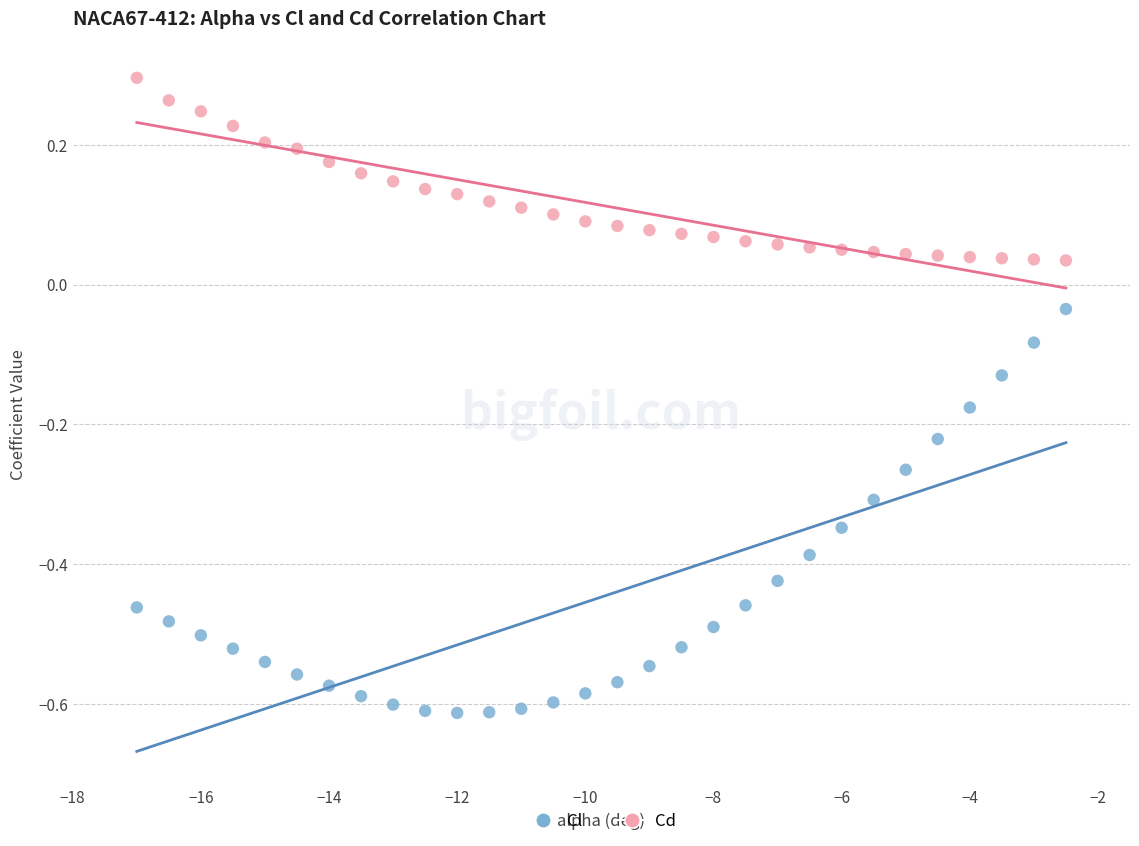

Which series contains the lowest Y value?

Cl